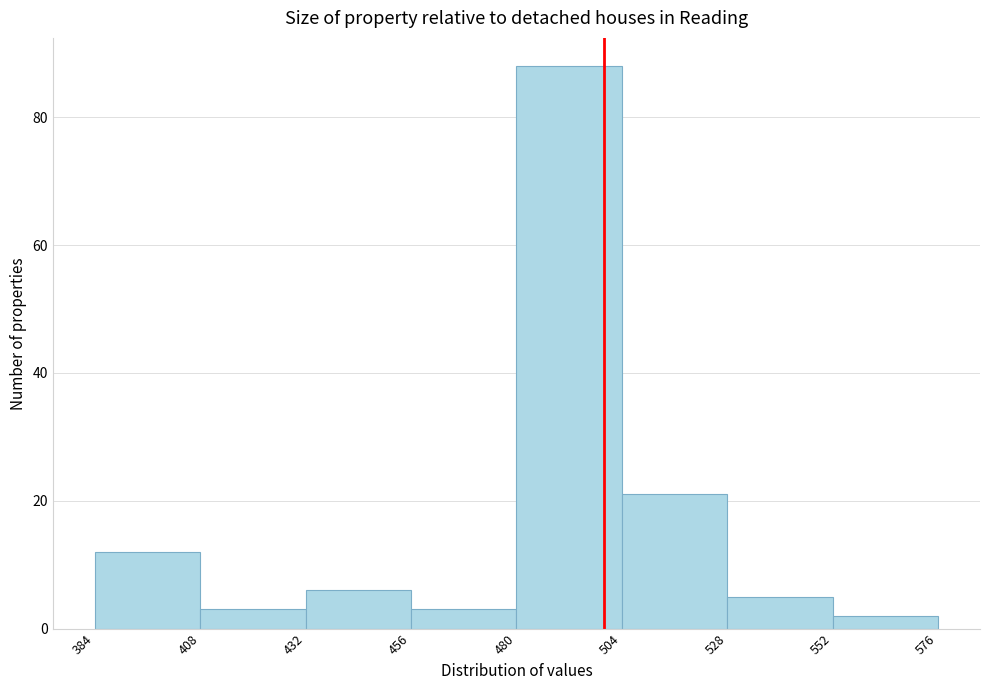

Reading left to right, transcribe this chart: for each bar, give the range it covers on the x-axis and its height. The values are not printed on the chart, so give them approximately, as read against the axis.

384 to 408: 12
408 to 432: 4
432 to 456: 6
456 to 480: 4
480 to 504: 88
504 to 528: 22
528 to 552: 6
552 to 576: 2